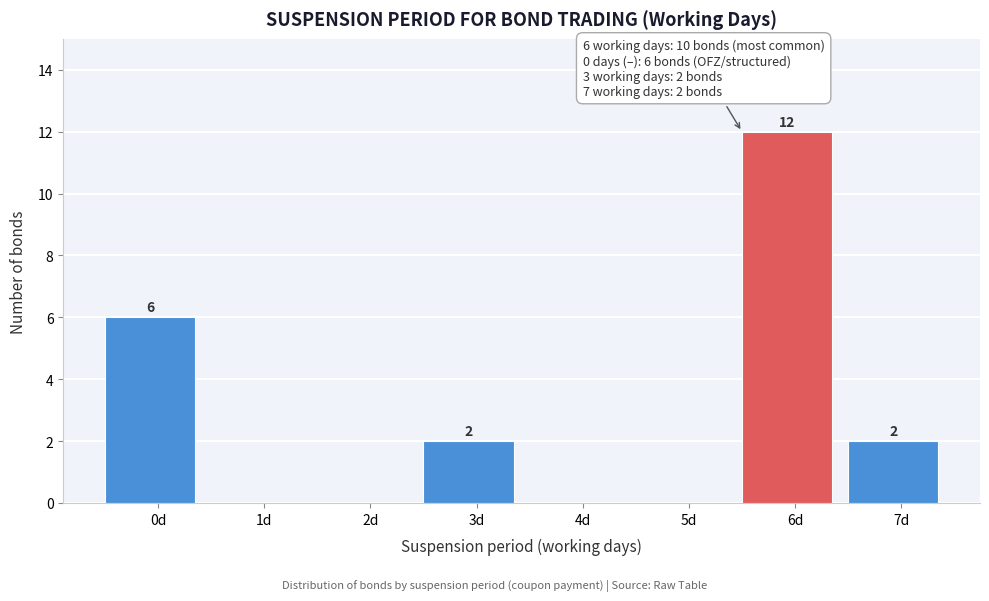

Reading left to right, transcribe all the data shown in this chart.

0d=6	1d=0	2d=0	3d=2	4d=0	5d=0	6d=12	7d=2